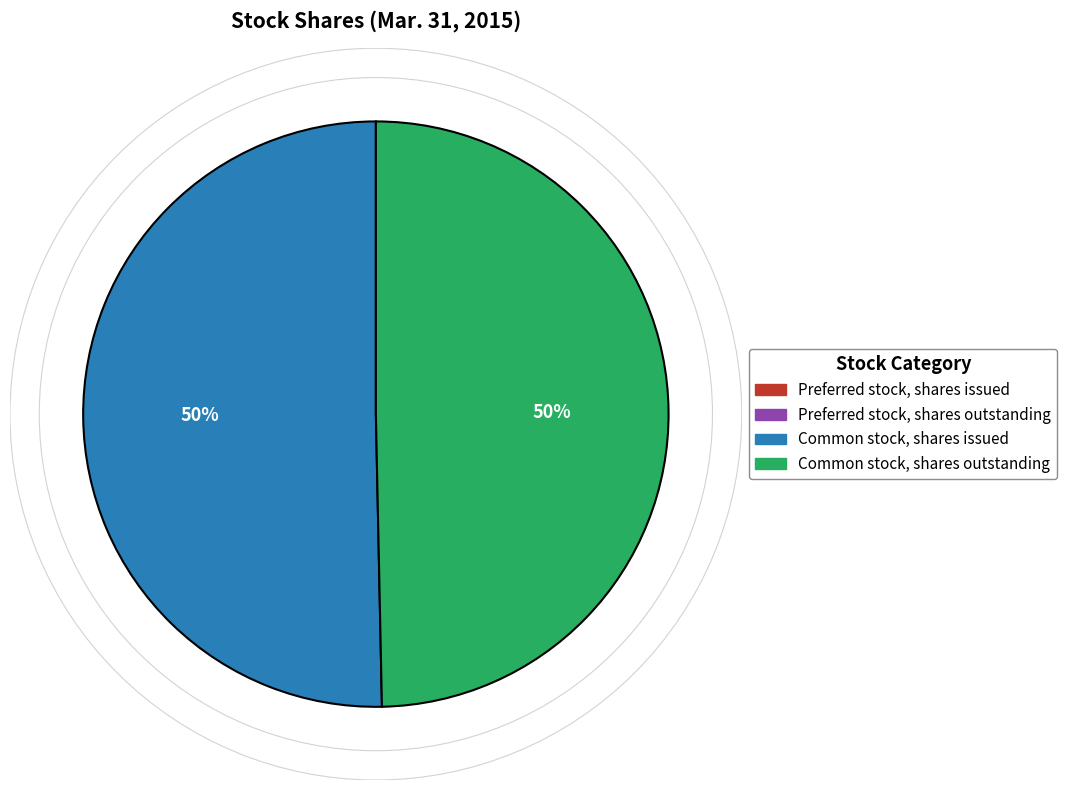

To the nearest percent, what is the average slice percentage?

50%